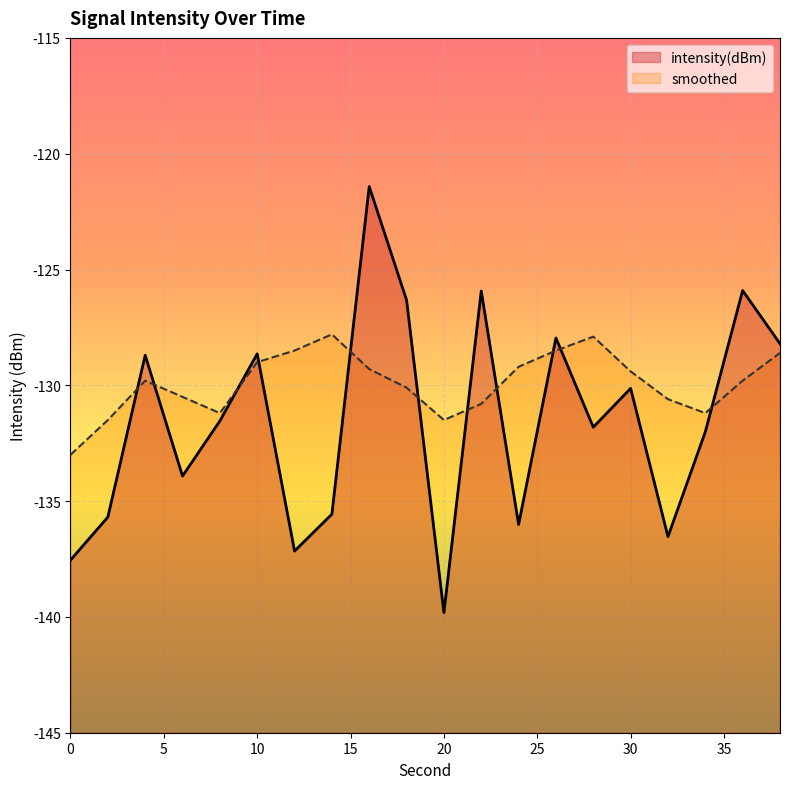

Read the smoothed value at 24.

-129.2